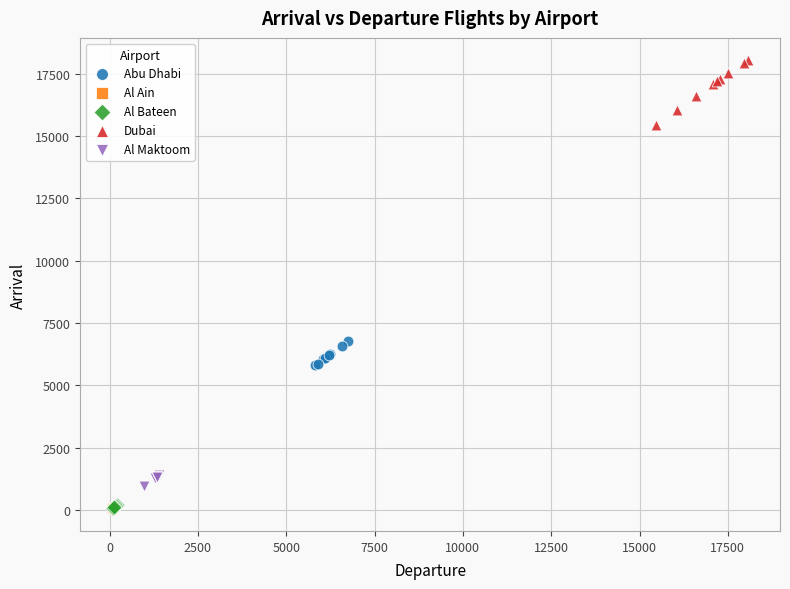

Which series has the largest Y range (max minus min)?

Dubai